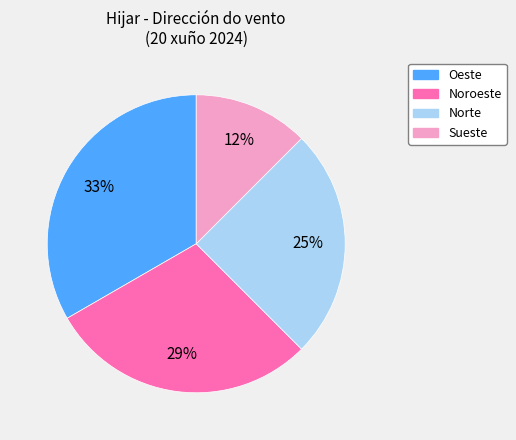

Between Norte and Sueste, which is larger?

Norte